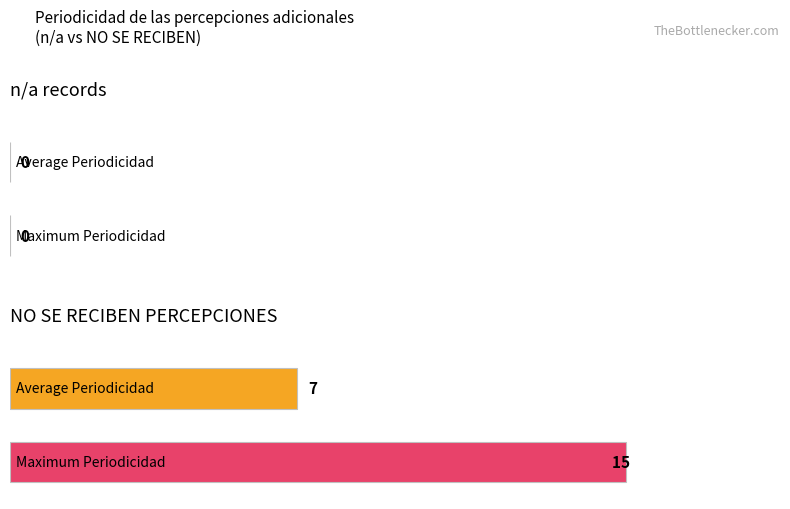

What is the smallest value displayed?

7